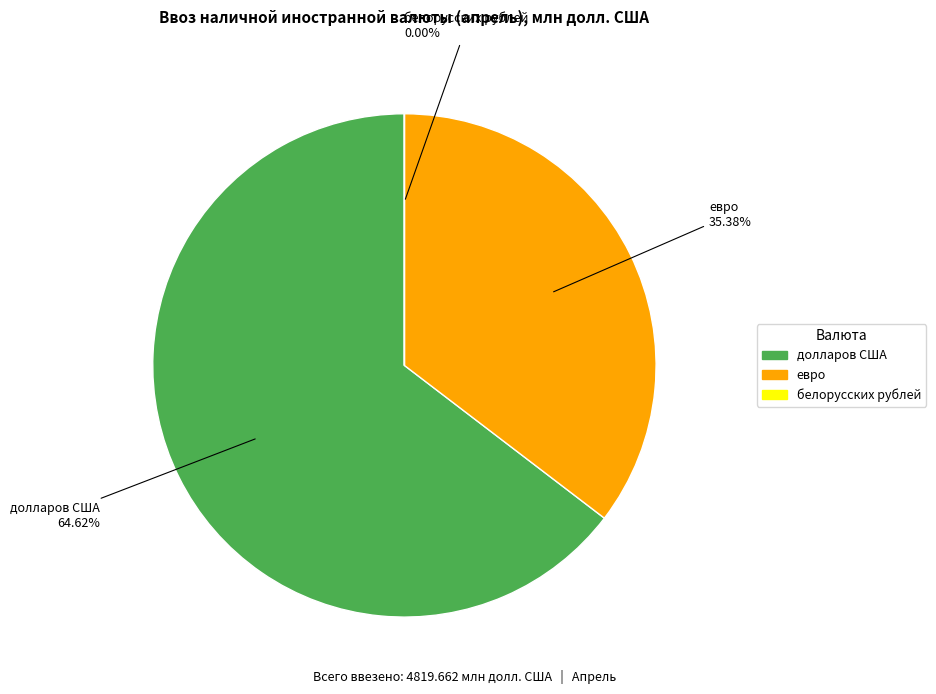

Is there any slice that represents more than half of the pie?

Yes